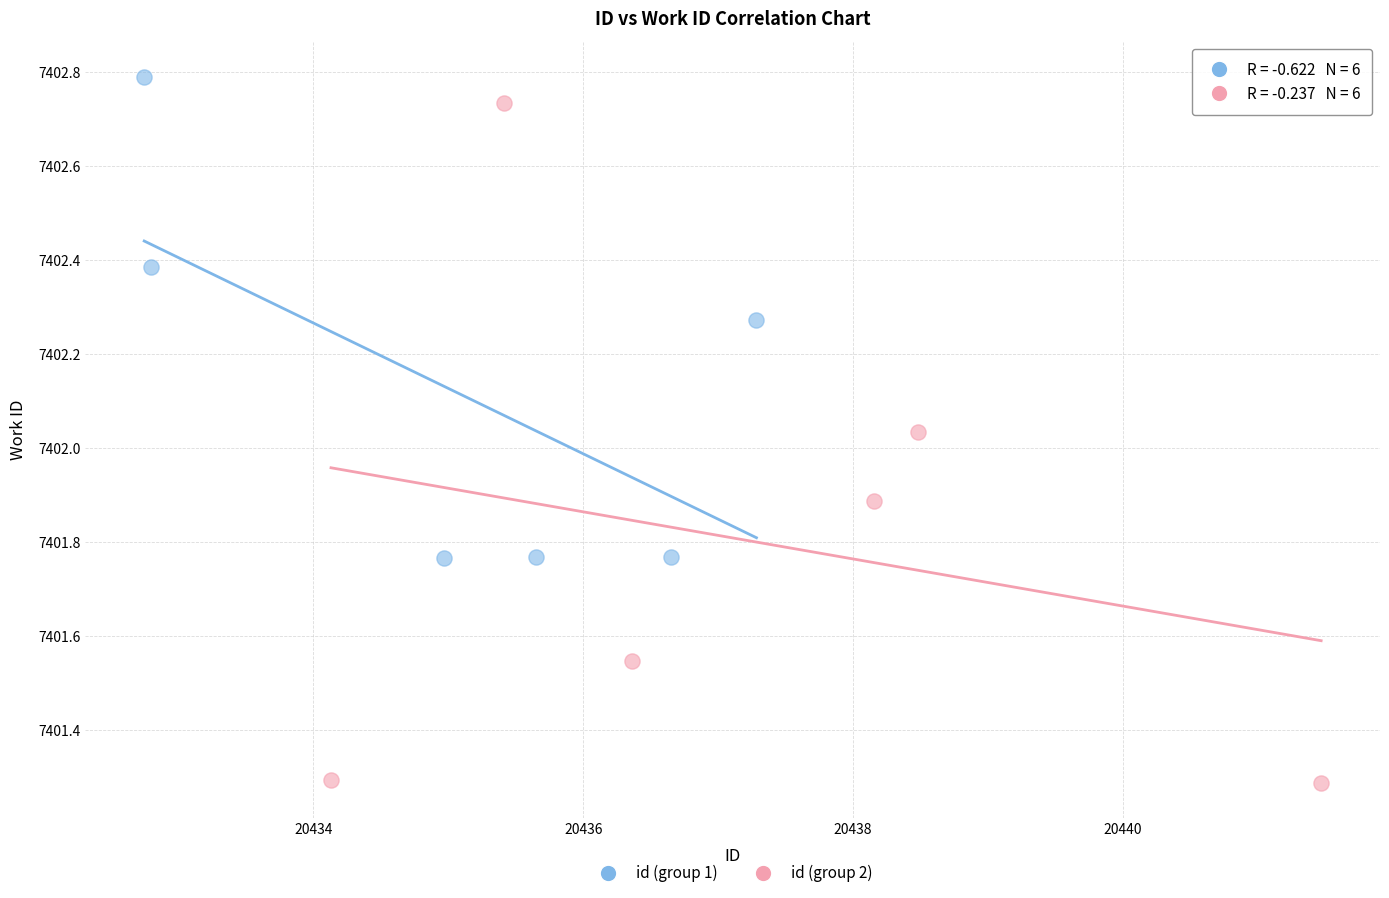

Which series has the widest spread of Y values?

id (group 2)